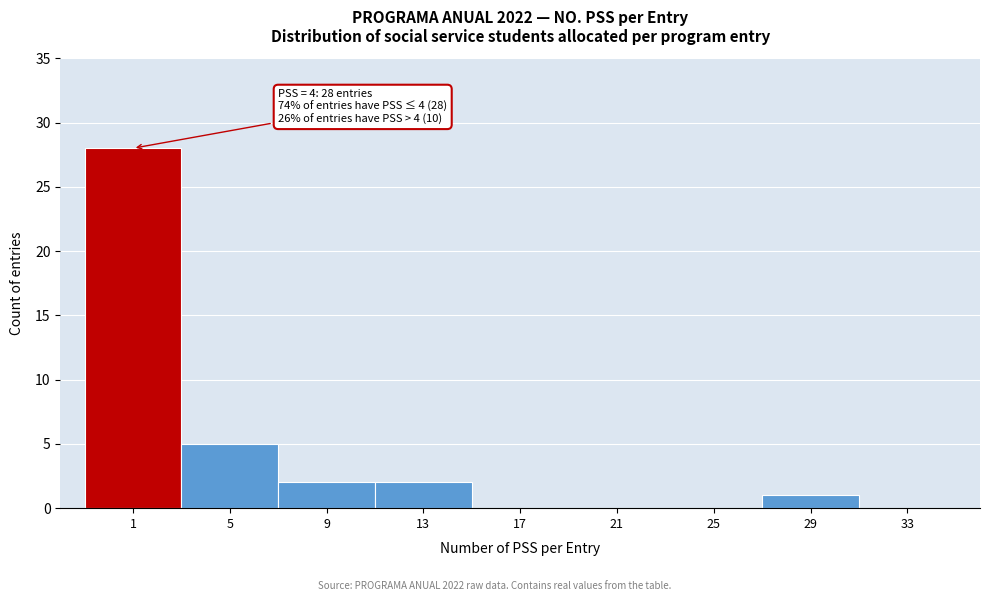

Reading right to left, what are all the values shown in this chart?

33=0	29=1	25=0	21=0	17=0	13=2	9=2	5=5	1=28